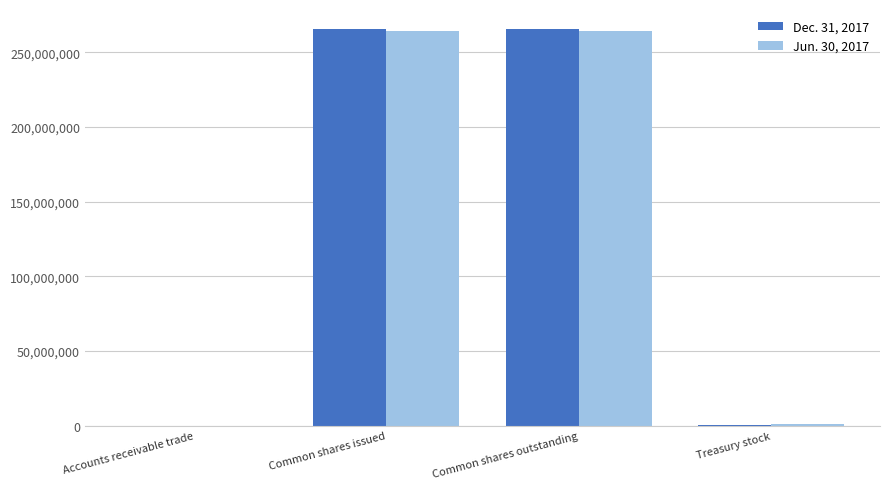

Is the value of Jun. 30, 2017 at Accounts receivable trade greater than the value of Dec. 31, 2017 at Common shares issued?

No